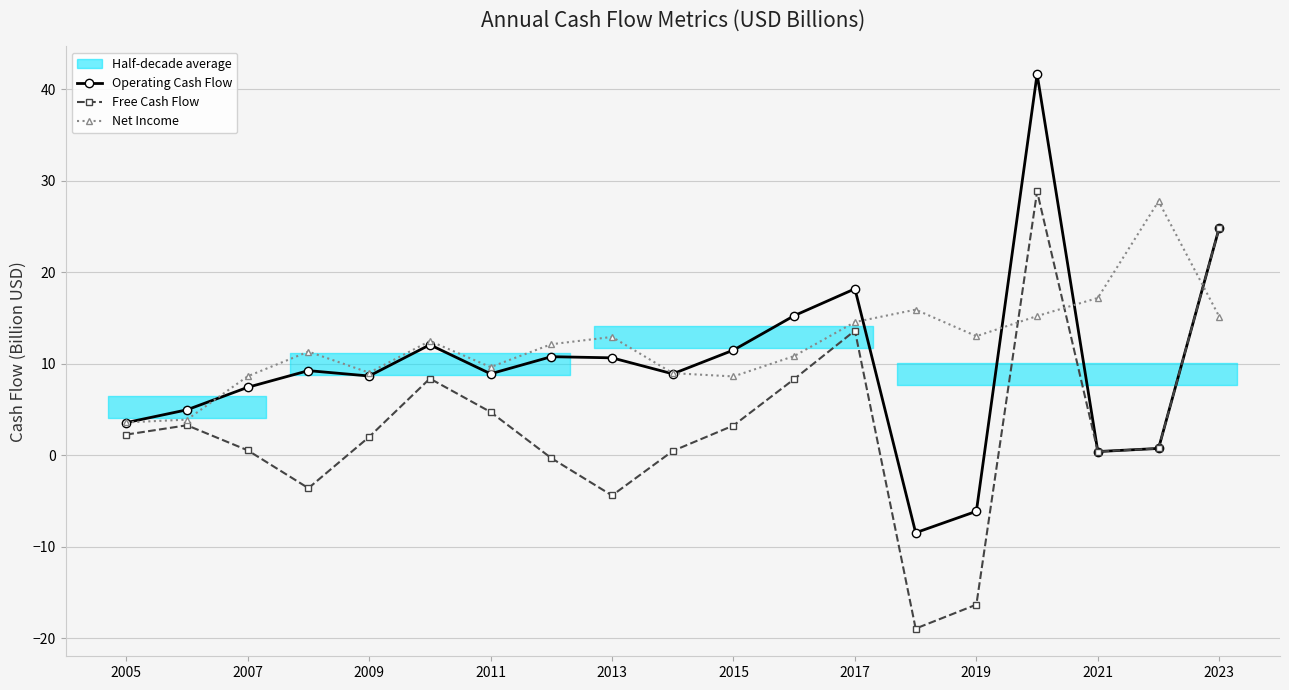

Is the value of Free Cash Flow at 2015 greater than the value of Net Income at 2007?

No